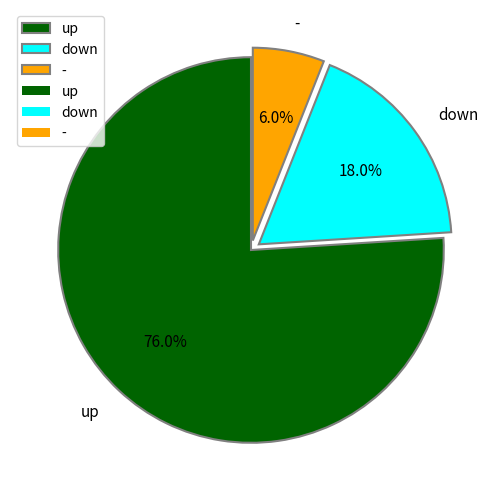

To the nearest percent, what is the average slice percentage?

33%